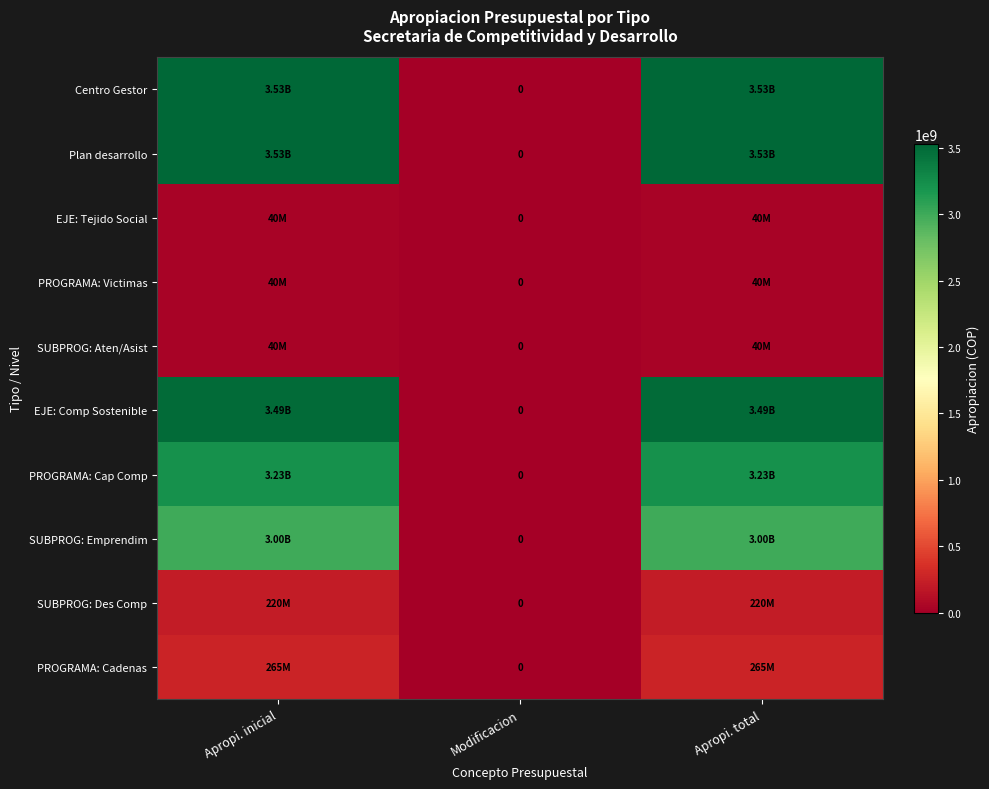

What is the maximum value shown in the chart?

3530000000